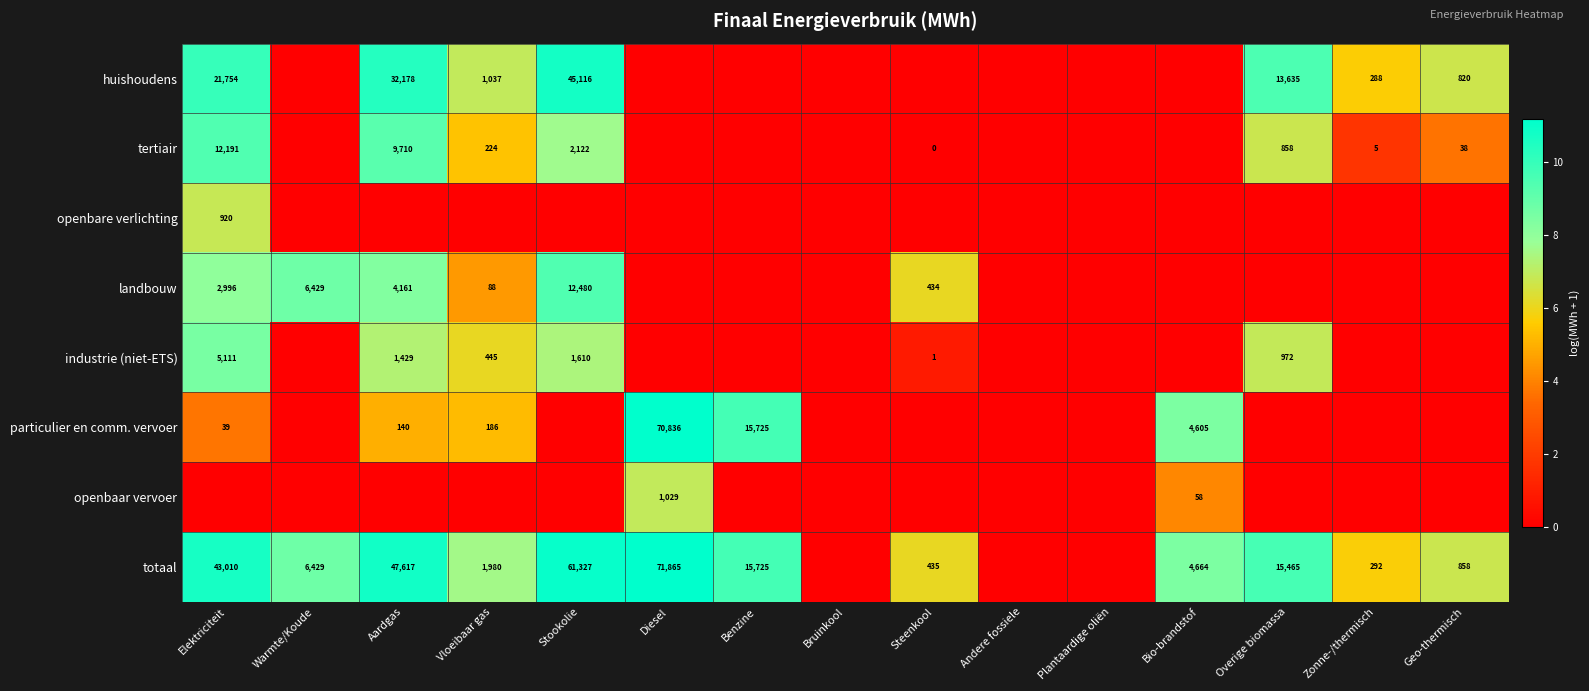

Is it true that landbouw equals 2996 at Elektriciteit?

True